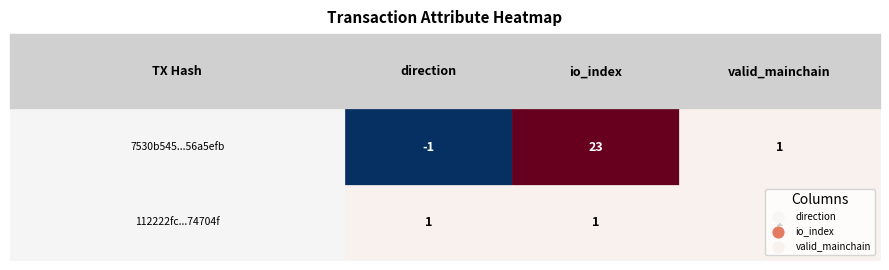

What is the total value across all series at 1?

24